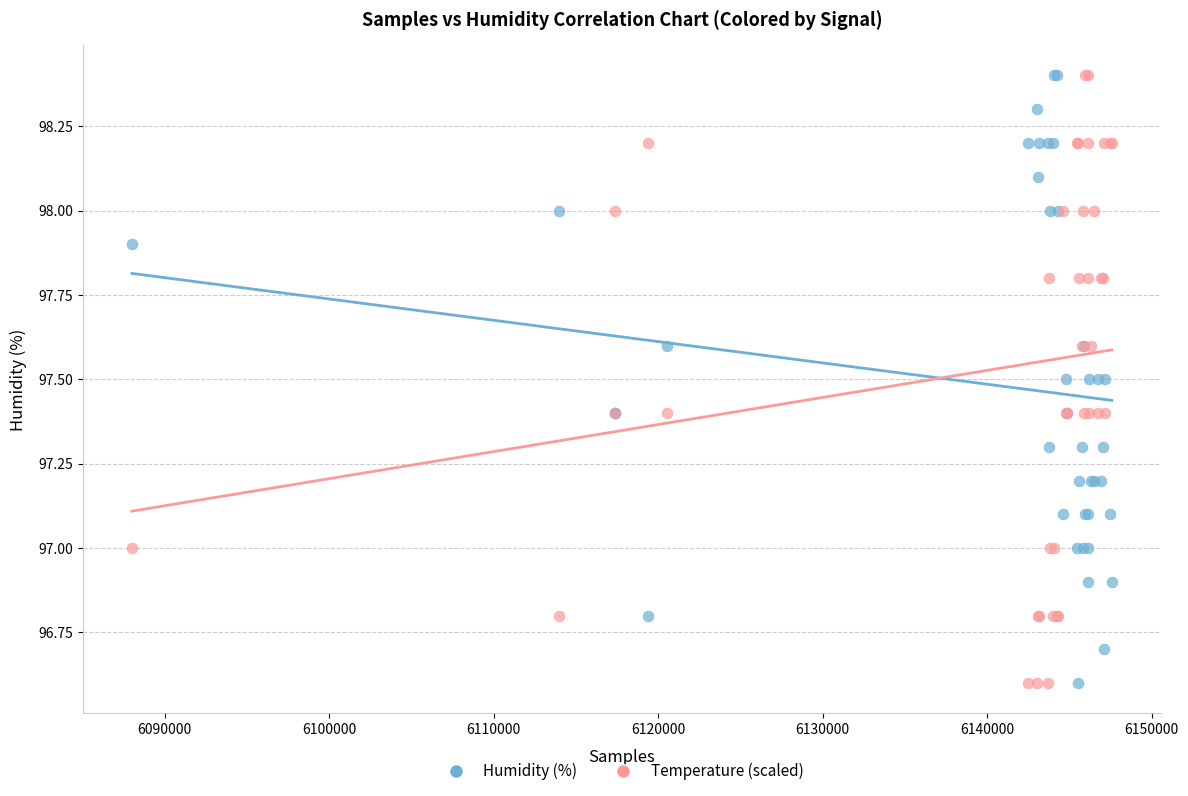

What are all the series names shown in the legend?

Humidity (%), Temperature (scaled)